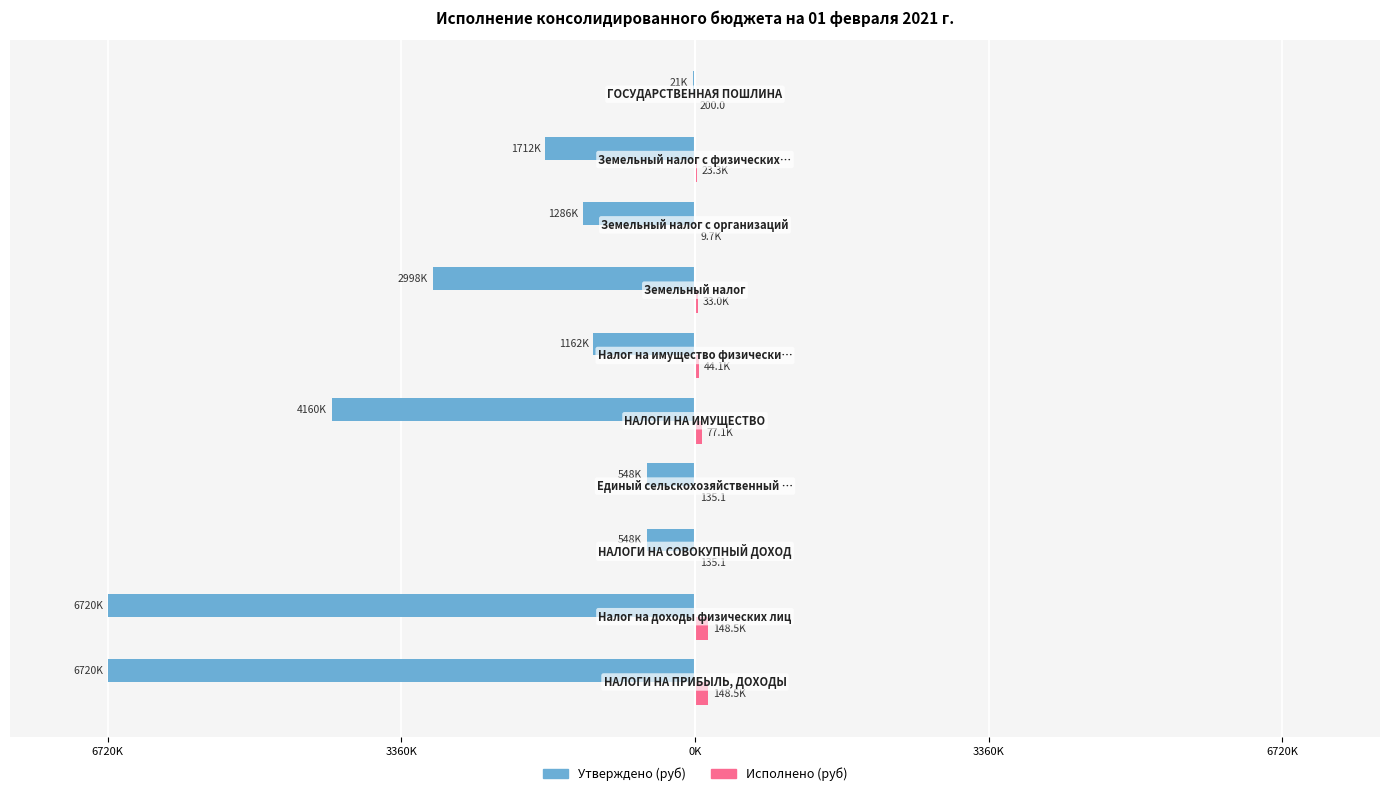

Reading left to right, what are all the values shown in this chart?

Утверждено (руб): -60.0	-60.0	-4.9	-4.9	-37.1	-10.4	-26.8	-11.5	-15.3	-0.2
Исполнено (руб): 1.3	1.3	0.0	0.0	0.7	0.4	0.3	0.1	0.2	0.0